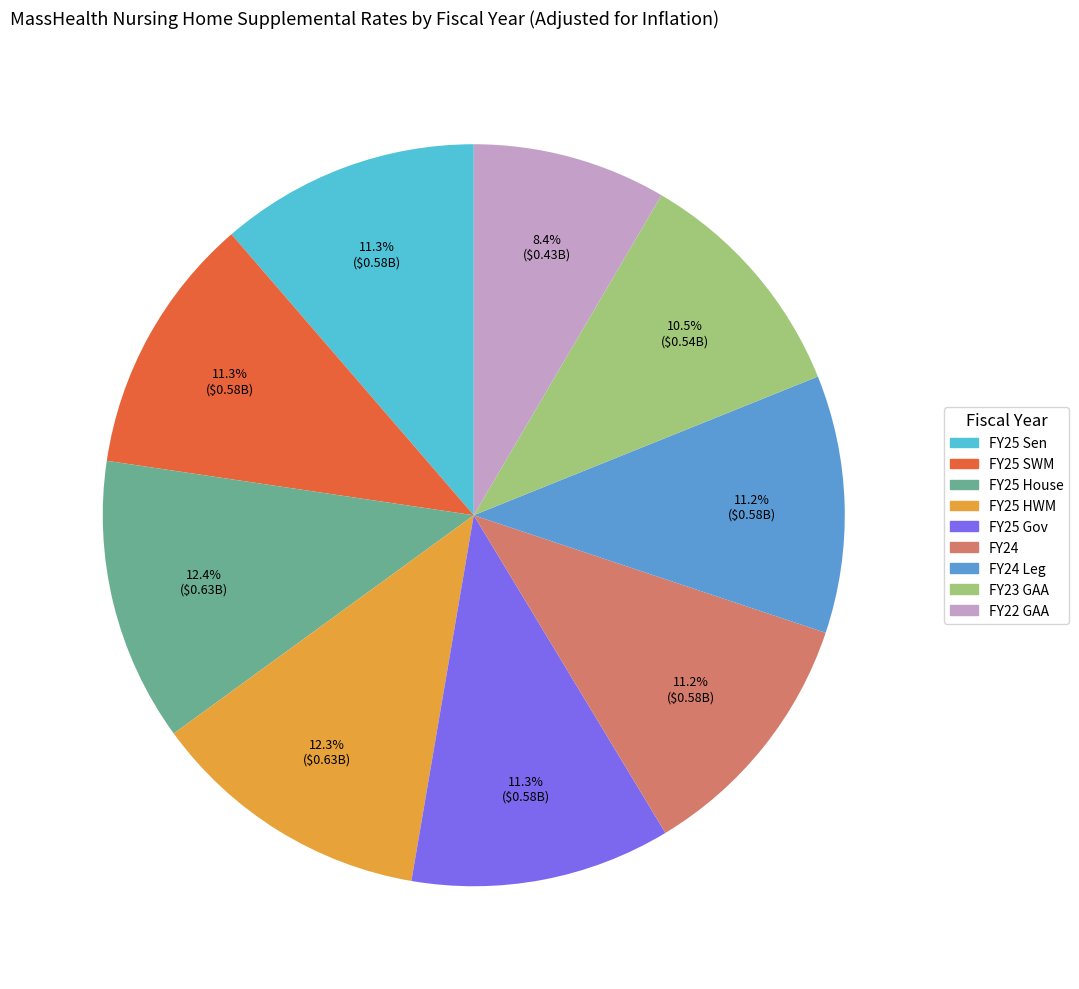

Is there any slice that represents more than half of the pie?

No